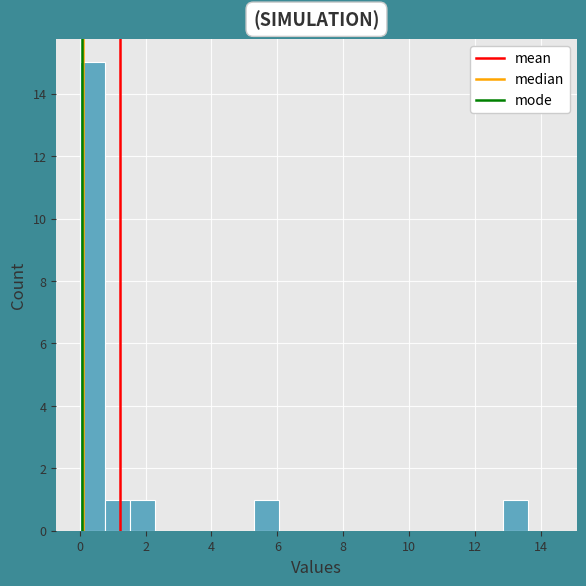

Read against the x-axis, roughly where is the centre of the tallest bar?

0.4